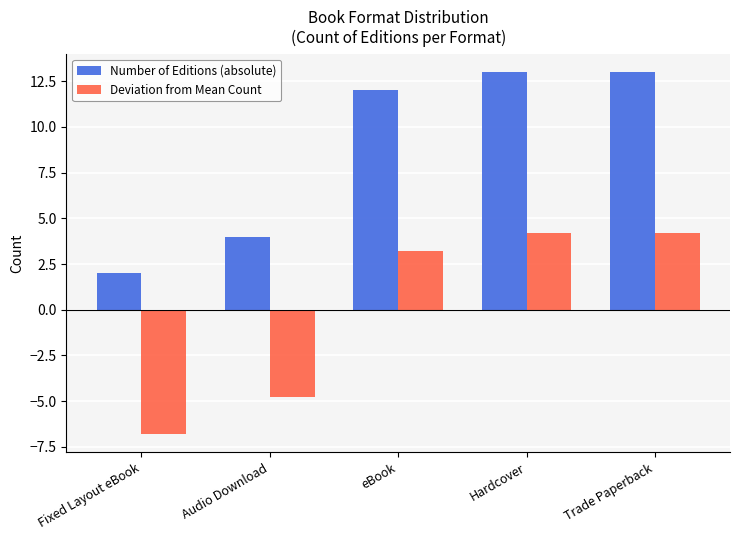

Where is Deviation from Mean Count nearest to the value -1?

Audio Download